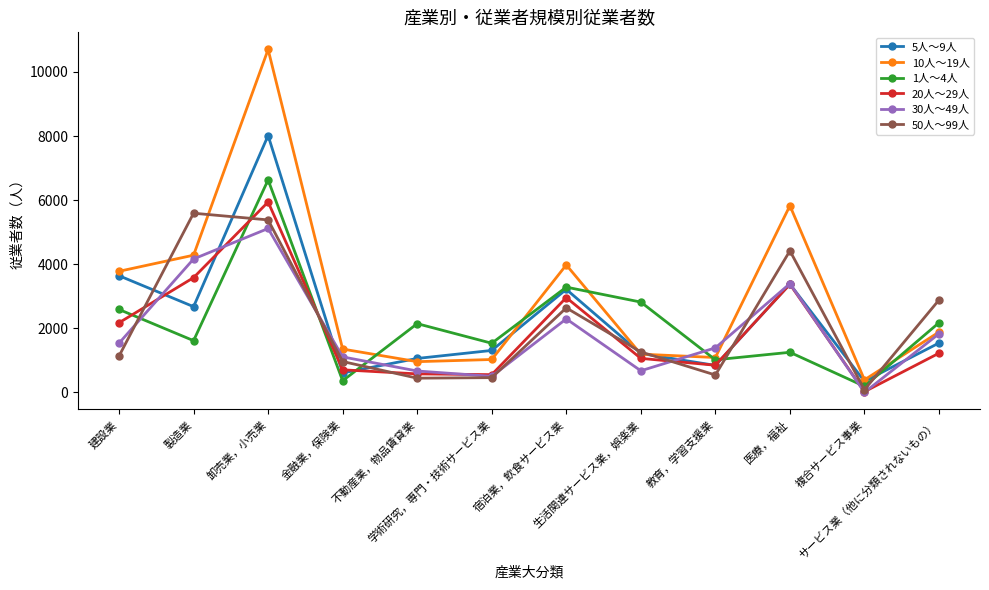

Does the chart have visible grid lines?

No